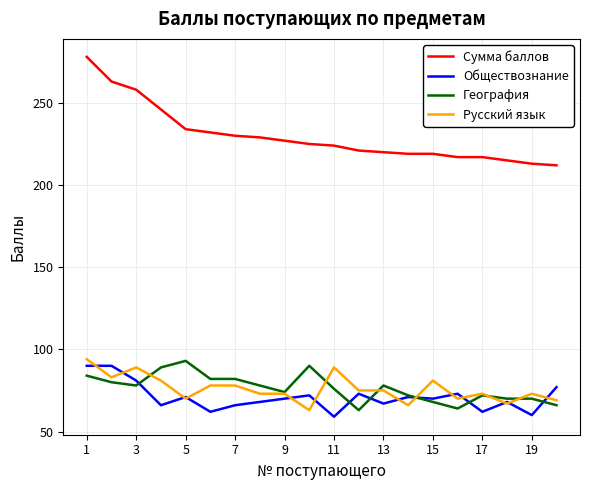

What is the difference between the maximum and second lowest values in the География series?

29